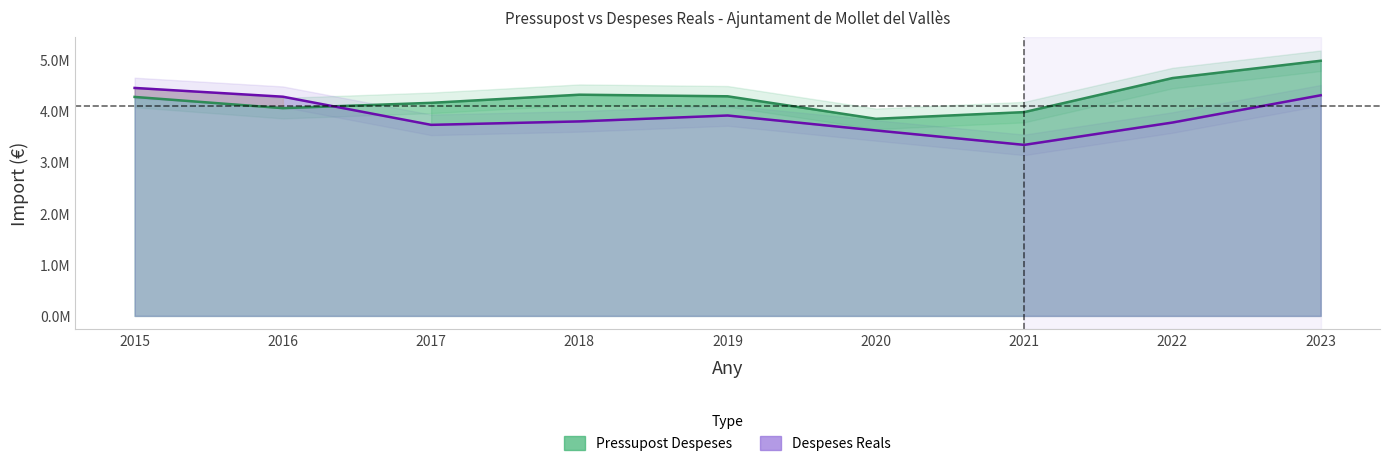

At 2020, list the series in order from smallest to largest.

Despeses Reals, Pressupost Despeses